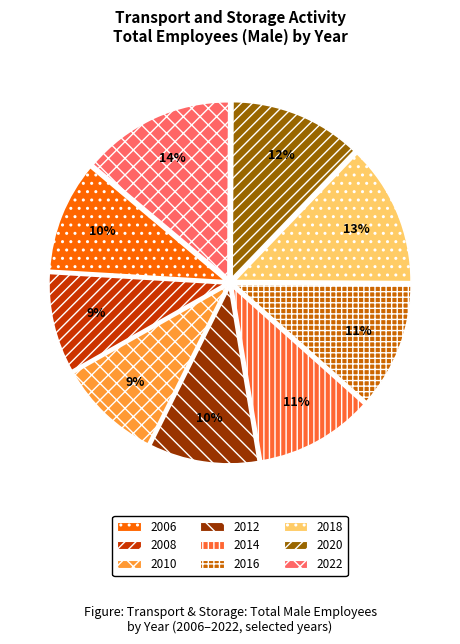

Do 2014 and 2012 together represent more than half of the pie?

No